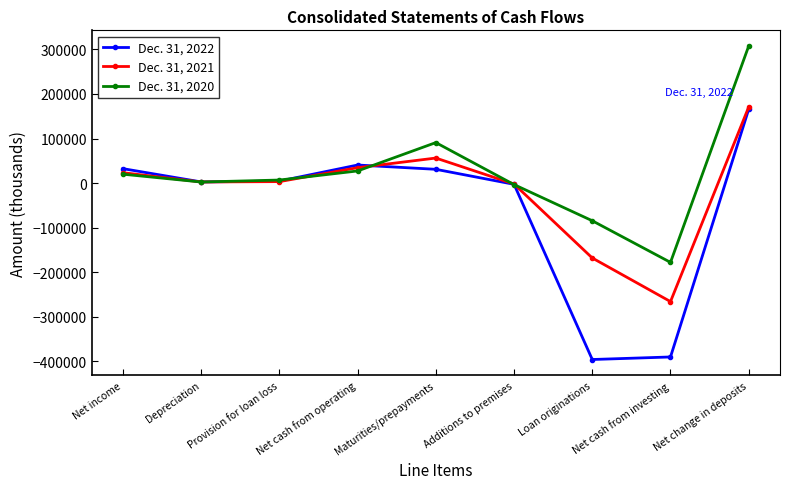

True or false: Dec. 31, 2021 and Dec. 31, 2020 intersect in this chart.

True